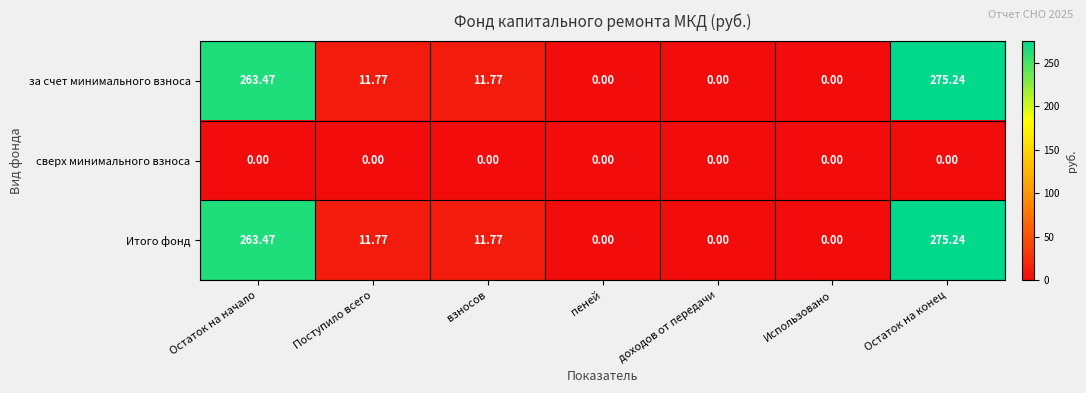

At which category is the sum across all series the highest?

Остаток на конец